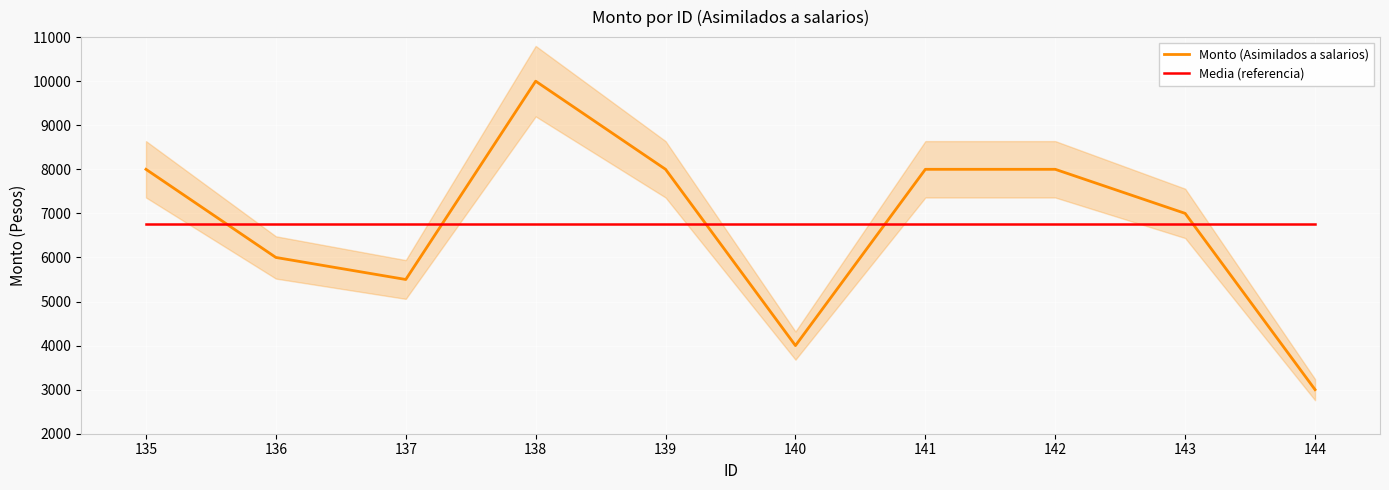

What is the value of the Media (referencia) point at the 6th from the left?

6750